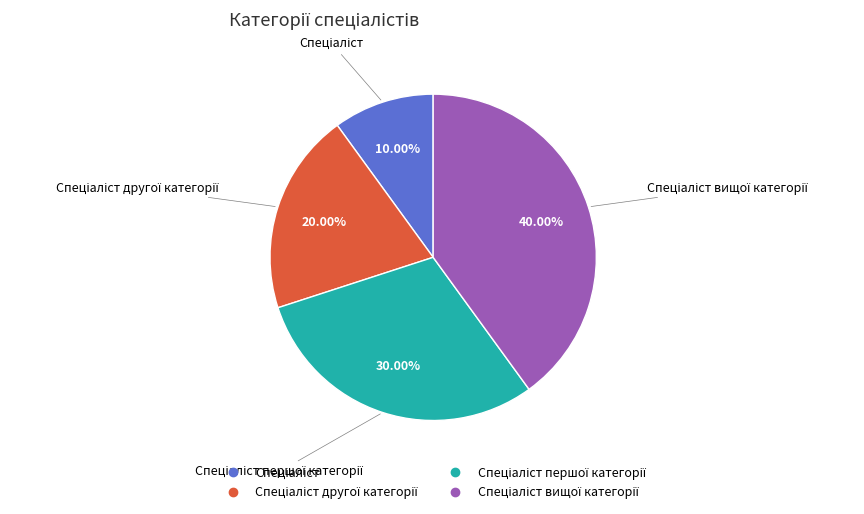

How many slices are in this pie chart?

4